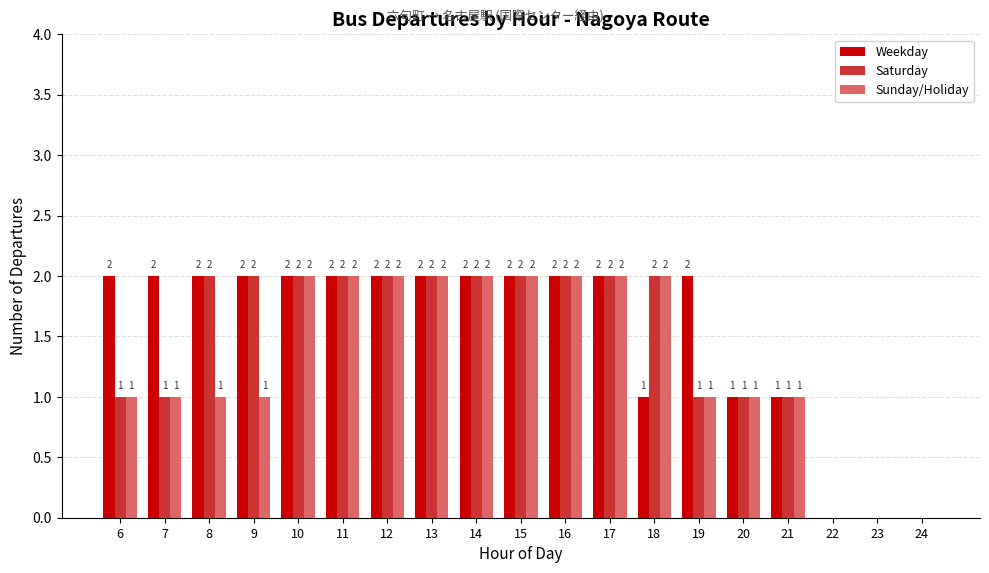

What is the total value across all series at 15?

6